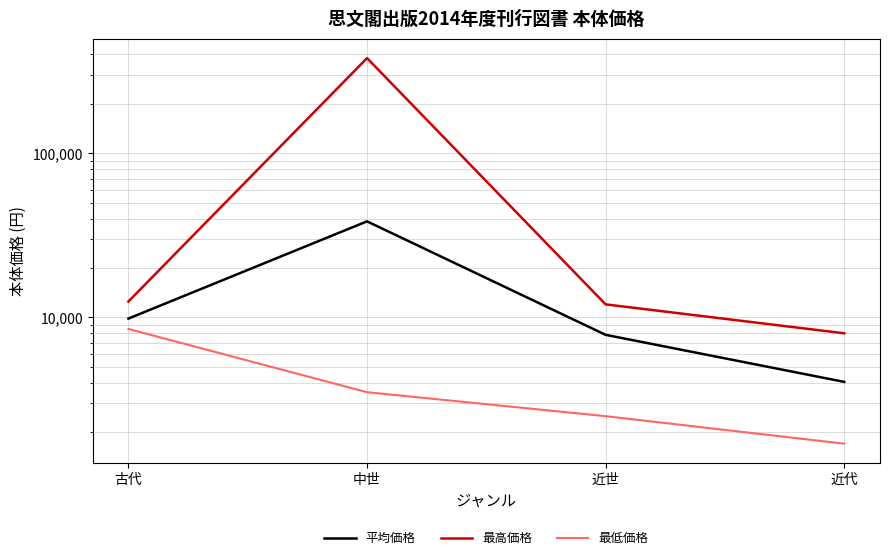

Which category has the lowest value across all series?

近代